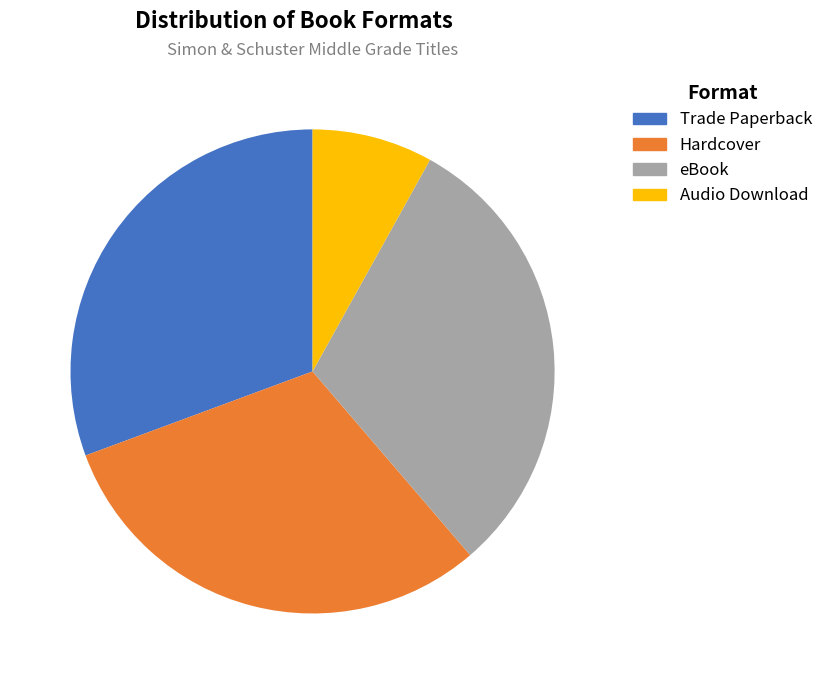

What percentage is NOT represented by Hardcover?

69.4%